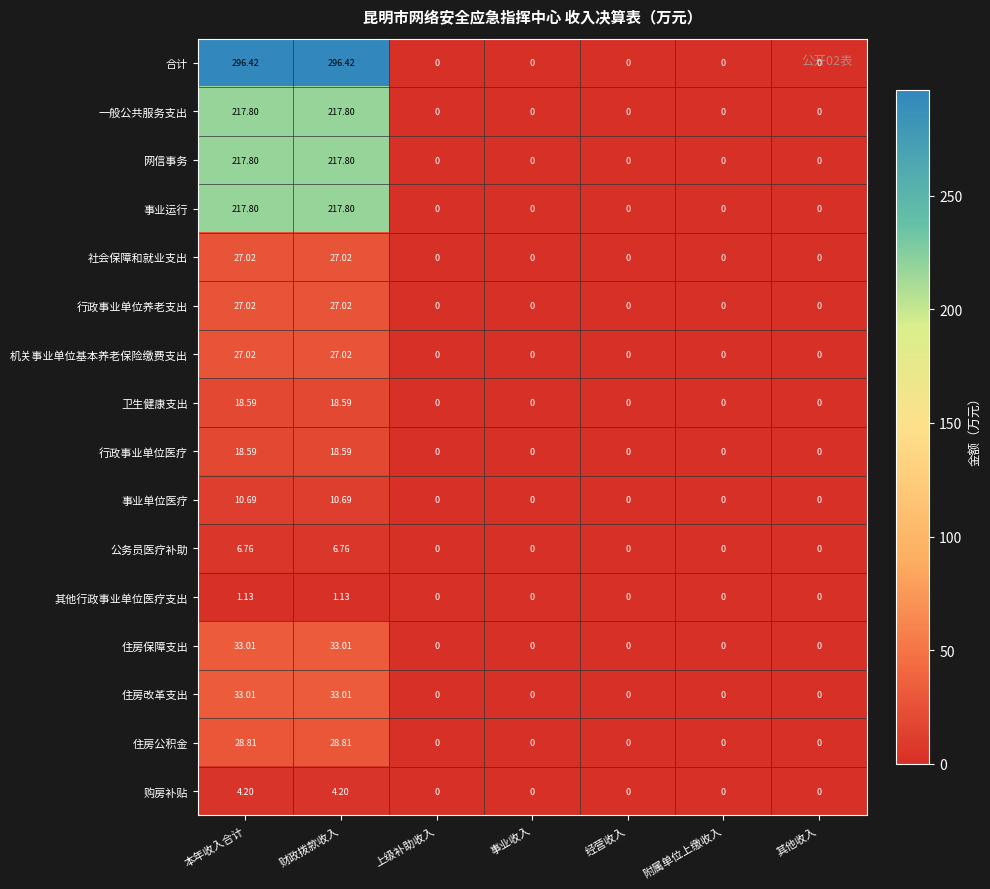

Which series has the largest range (max minus min)?

合计